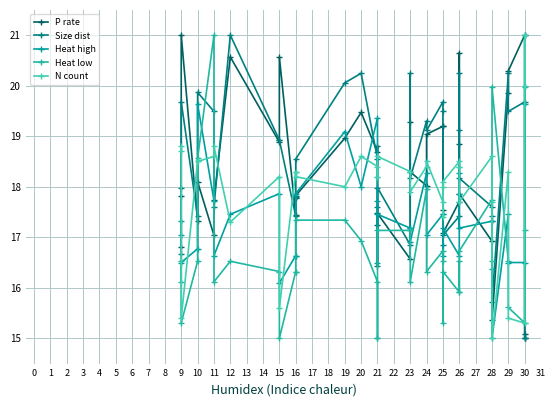

Is it true that Heat high equals 27.0 at 16?

False